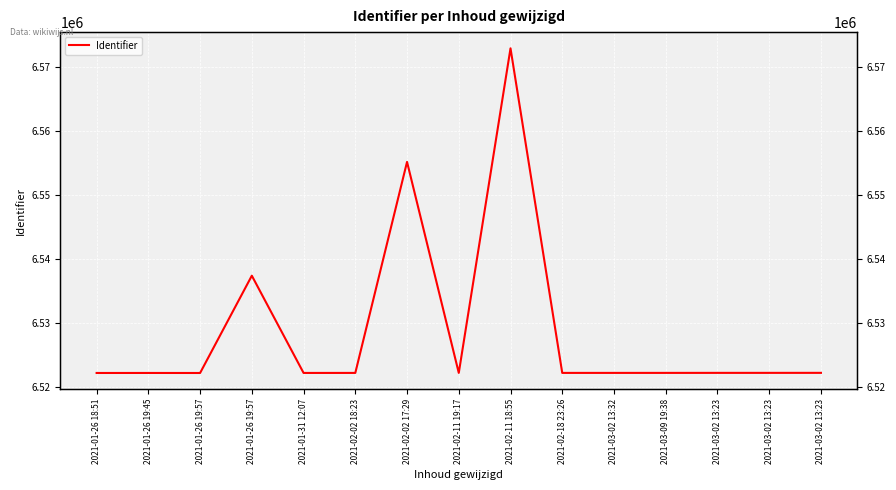

Rank the categories by value from highest to lowest.

2021-02-11 18:55, 2021-02-02 17:29, 2021-01-26 19:57, 2021-03-02 13:23, 2021-03-02 13:23, 2021-03-02 13:23, 2021-03-09 19:38, 2021-03-02 13:32, 2021-02-18 23:26, 2021-02-11 19:17, 2021-02-02 18:23, 2021-01-31 12:07, 2021-01-26 19:45, 2021-01-26 18:51, 2021-01-26 19:57